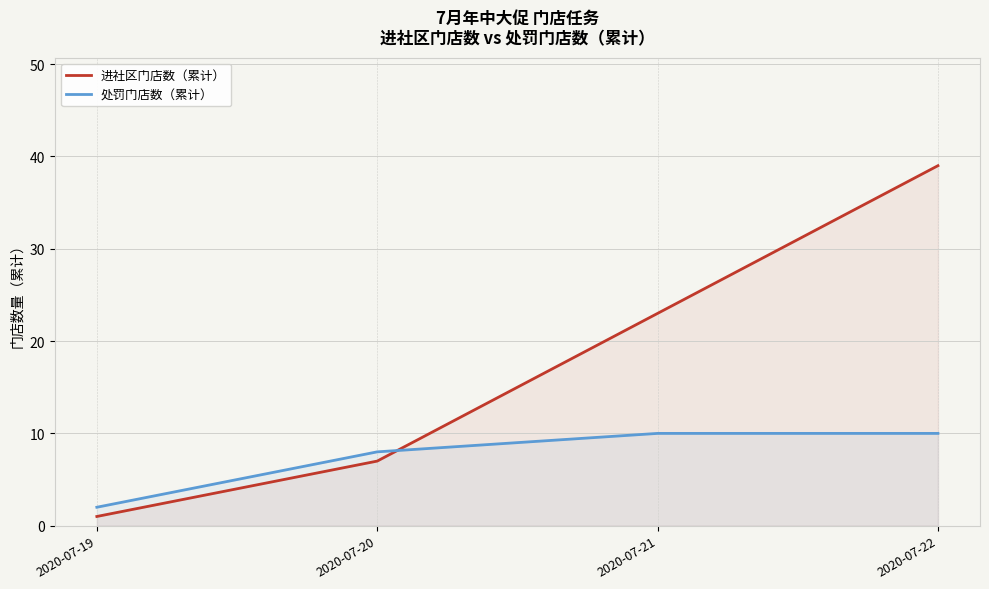

List the series in order of their overall mean, highest first.

进社区门店数（累计）, 处罚门店数（累计）